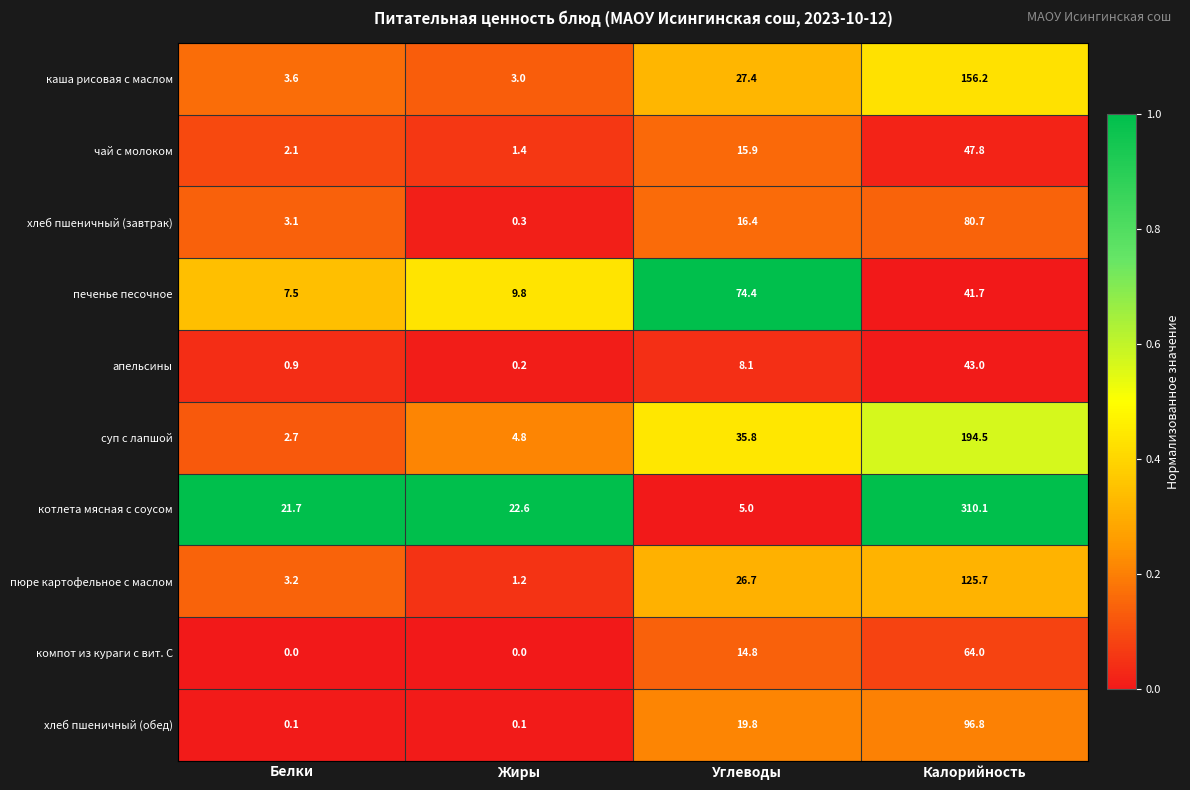

Is it true that хлеб пшеничный (завтрак) equals 80.7 at Калорийность?

True